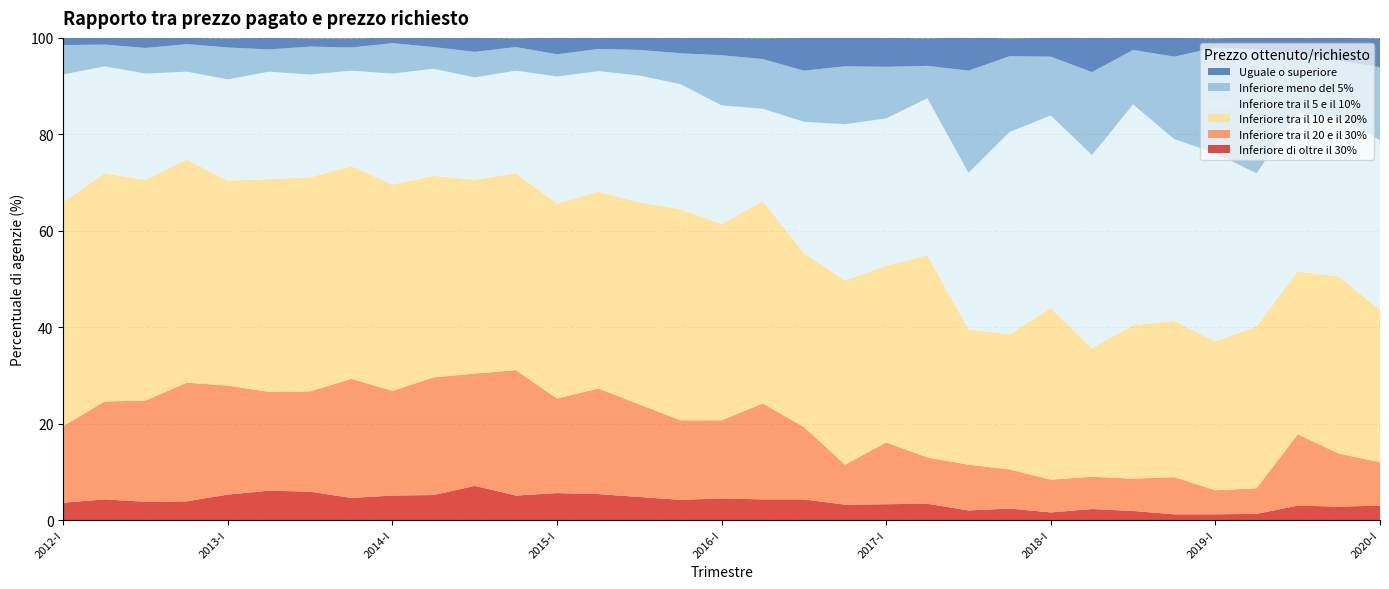

Reading right to left, what are all the values shown in this chart?

Inferiore di oltre il 30%: 3.0	2.8	3.0	1.3	1.2	1.2	1.9	2.3	1.6	2.4	2.0	3.4	3.3	3.2	4.3	4.3	4.5	4.2	4.8	5.4	5.6	5.1	7.1	5.2	5.1	4.6	5.9	6.1	5.3	3.9	3.8	4.3	3.6
Inferiore tra il 20 e il 30%: 9.0	11.0	14.8	5.3	5.0	7.7	6.7	6.7	6.8	8.1	9.5	9.6	12.8	8.3	15.0	19.9	16.2	16.5	19.2	21.9	19.6	26.0	23.3	24.4	21.7	24.7	20.8	20.5	22.6	24.6	21.0	20.3	15.9
Inferiore tra il 10 e il 20%: 31.6	36.7	33.8	33.6	30.8	32.4	31.8	26.7	35.6	28.0	28.1	41.9	36.7	38.2	36.1	42.0	40.7	43.8	41.9	40.8	40.5	40.8	40.2	41.8	42.8	44.1	44.4	44.1	42.5	46.3	45.8	47.3	46.5
Inferiore tra il 5 e il 10%: 35.2	33.0	32.9	31.7	39.1	37.7	45.8	40.0	39.9	42.0	32.4	32.6	30.5	32.4	27.2	19.1	24.6	25.9	26.3	25.0	26.3	21.3	21.2	22.2	23.0	19.8	21.3	22.3	21.0	18.2	22.0	22.2	26.4
Inferiore meno del 5%: 15.1	11.8	12.3	25.7	21.9	17.1	11.3	17.2	12.2	15.7	21.2	6.7	10.7	12.0	10.6	10.3	10.4	6.4	5.3	4.6	4.6	4.9	5.3	4.5	6.3	4.8	5.8	4.6	6.6	5.7	5.3	4.5	6.1
Uguale o superiore: 6.0	4.7	3.2	2.5	1.9	3.9	2.5	7.1	3.9	3.7	6.9	5.7	6.0	6.0	6.8	4.3	3.6	3.3	2.6	2.4	3.5	1.8	2.9	2.0	1.1	1.9	1.7	2.4	1.9	1.3	2.1	1.4	1.6